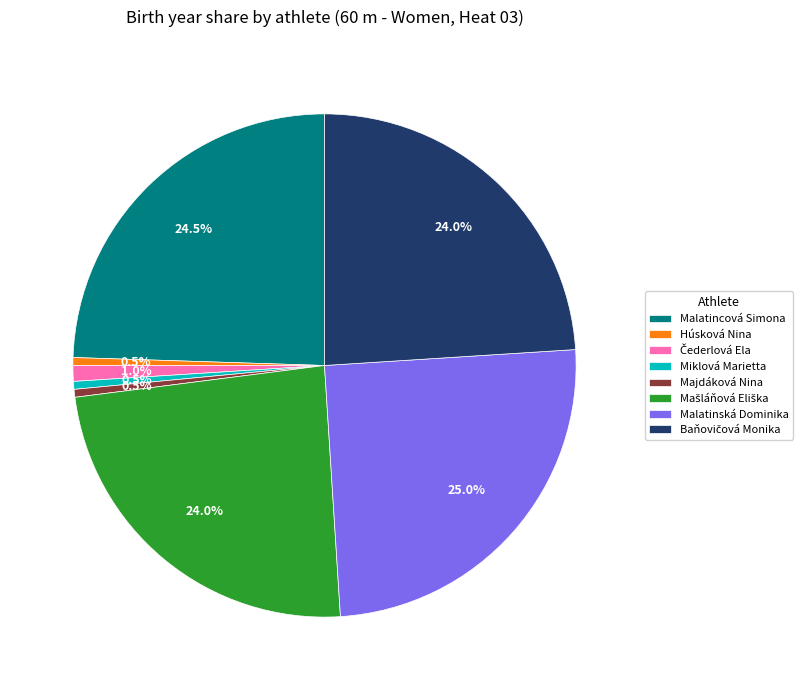

How many slices are in this pie chart?

8